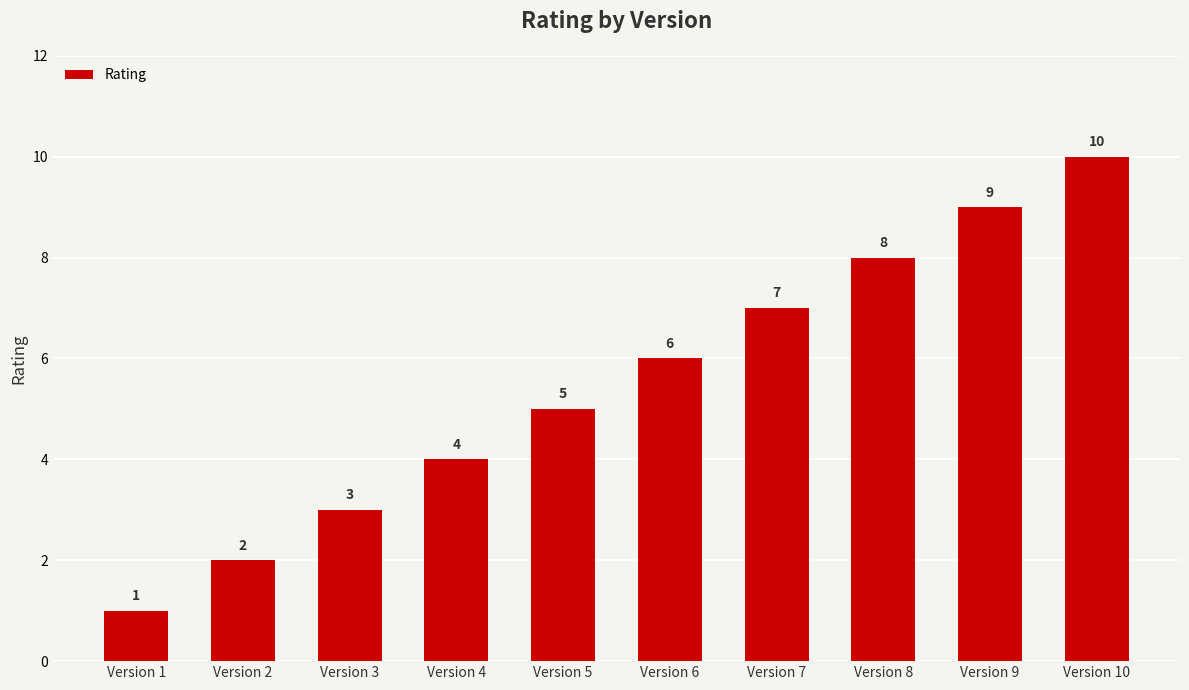

Is it true that the value at Version 2 is 2?

True